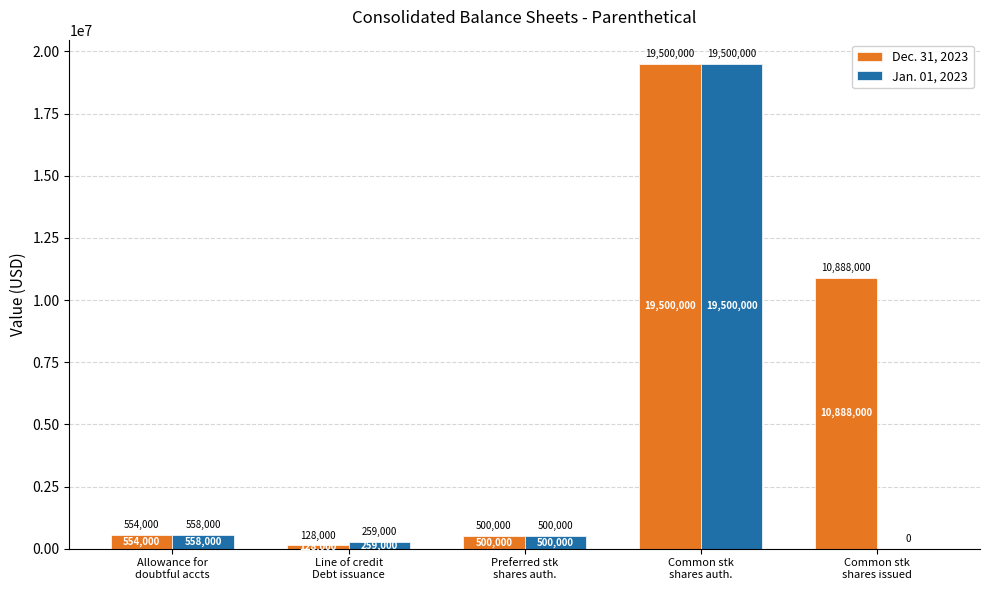

At which label does Jan. 01, 2023 reach its peak?

Common stk
shares auth.